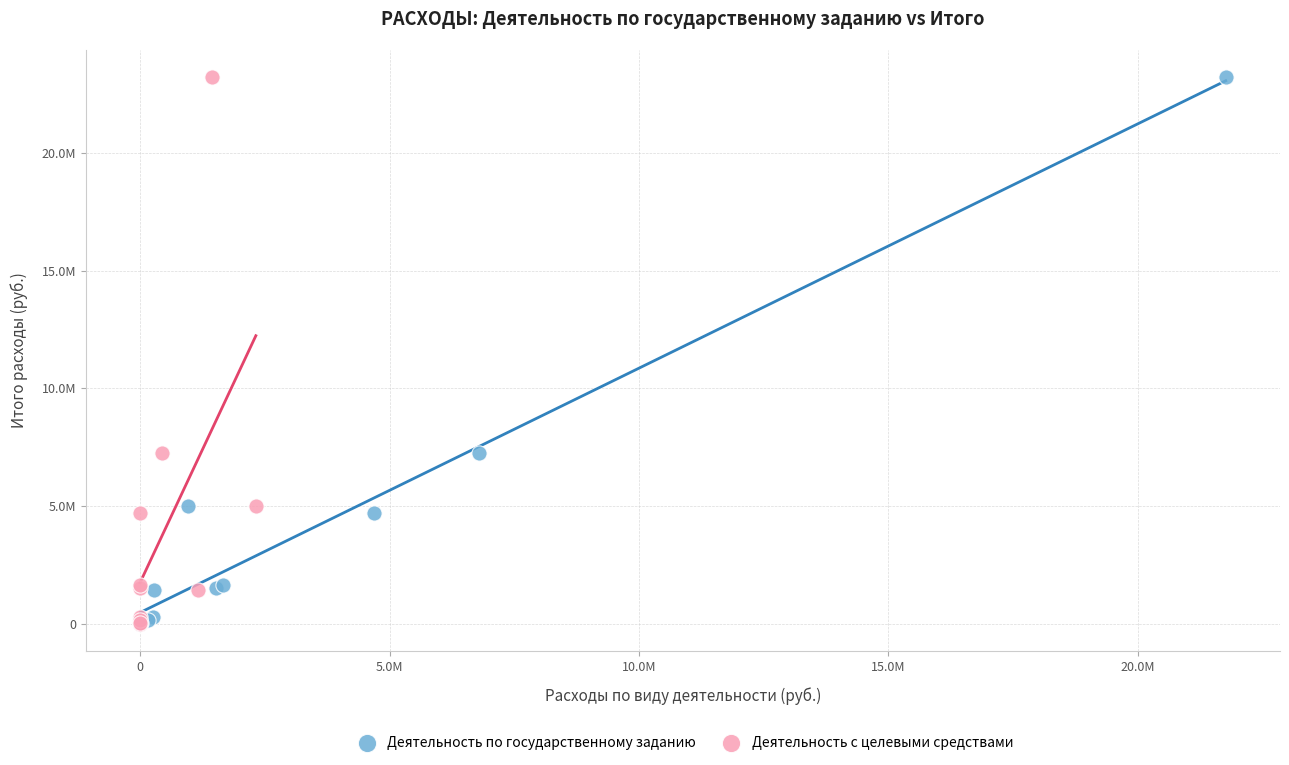

What are all the series names shown in the legend?

Деятельность по государственному заданию, Деятельность с целевыми средствами